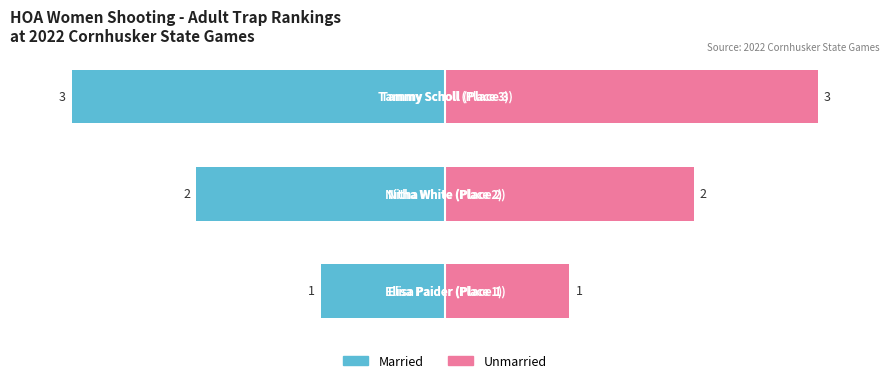

Rank the series by their average value, from highest to lowest.

Unmarried, Married